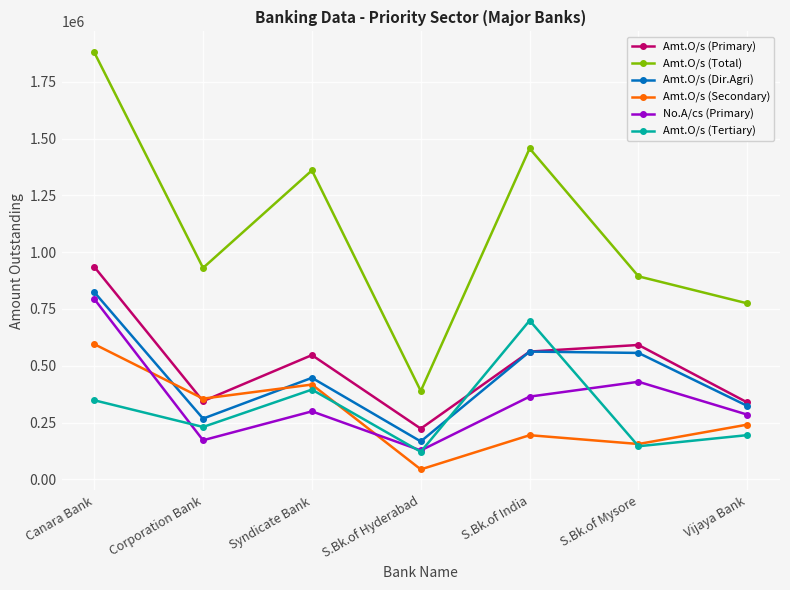

The Amt.O/s (Total) series shows 1590742 at S.Bk.of Mysore. True or false?

False